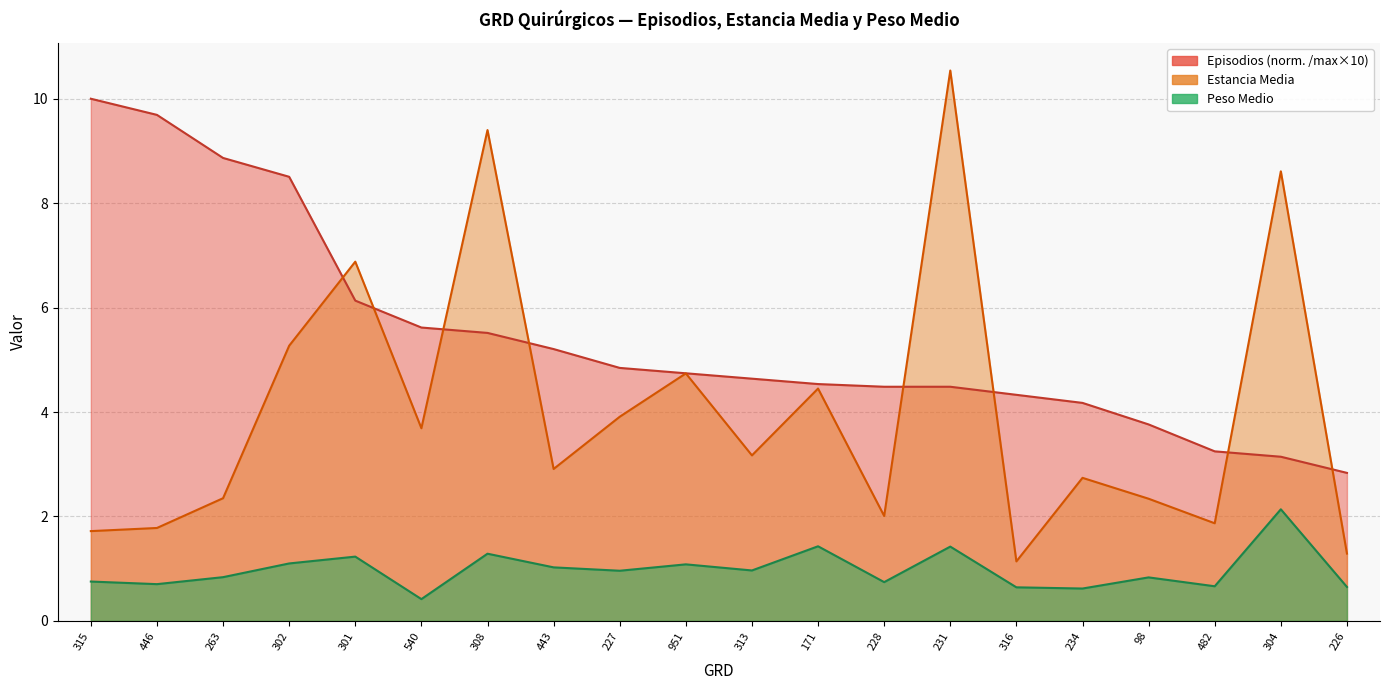

What is the value of the Episodios point at the 13th from the left?

4.5